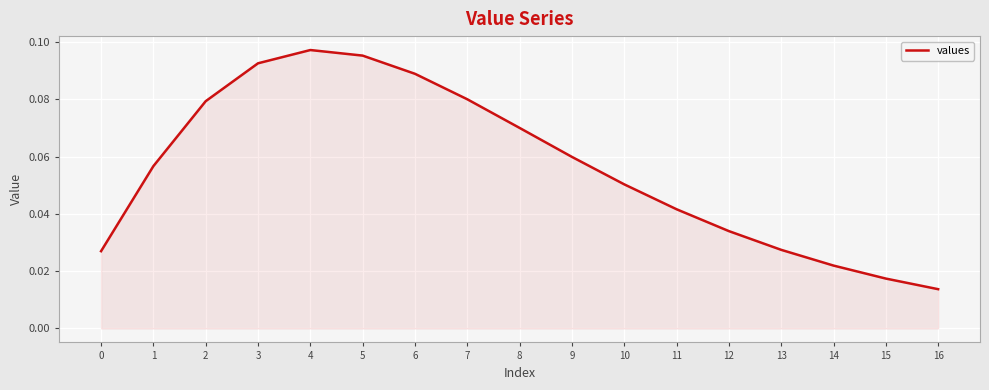

Where is the data nearest to the value 0?

16